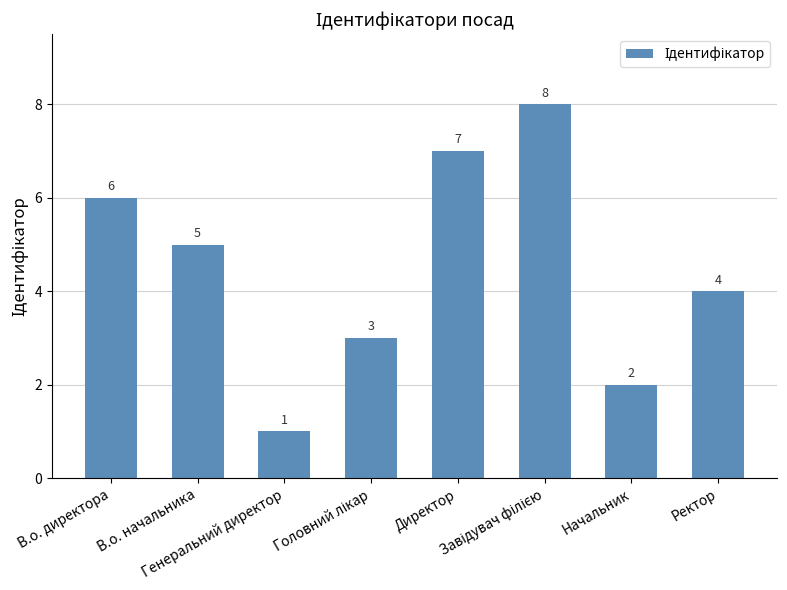

What is the value of the 8th bar from the left?

4